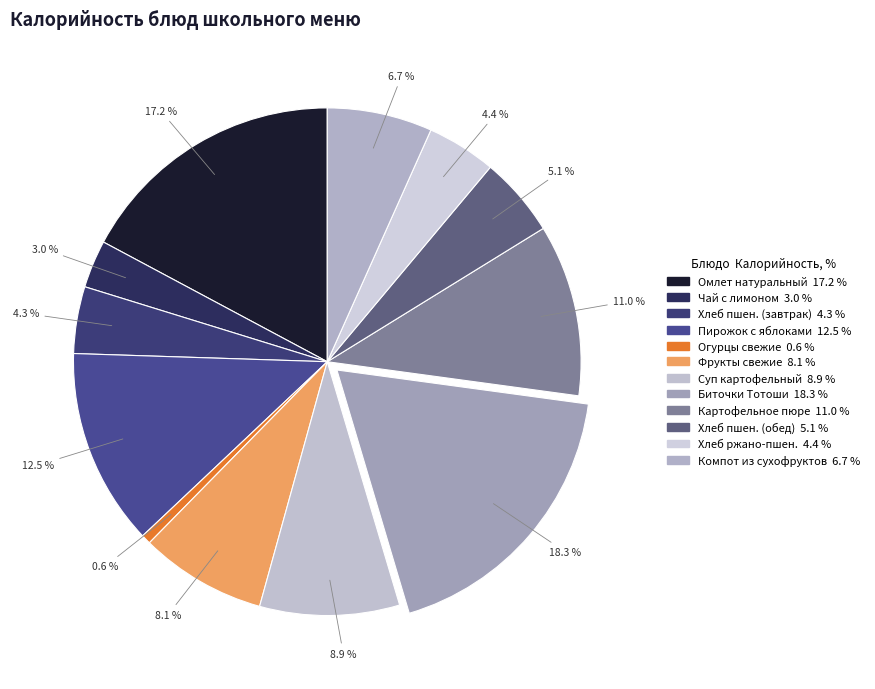

Count the number of slices in the pie.

12